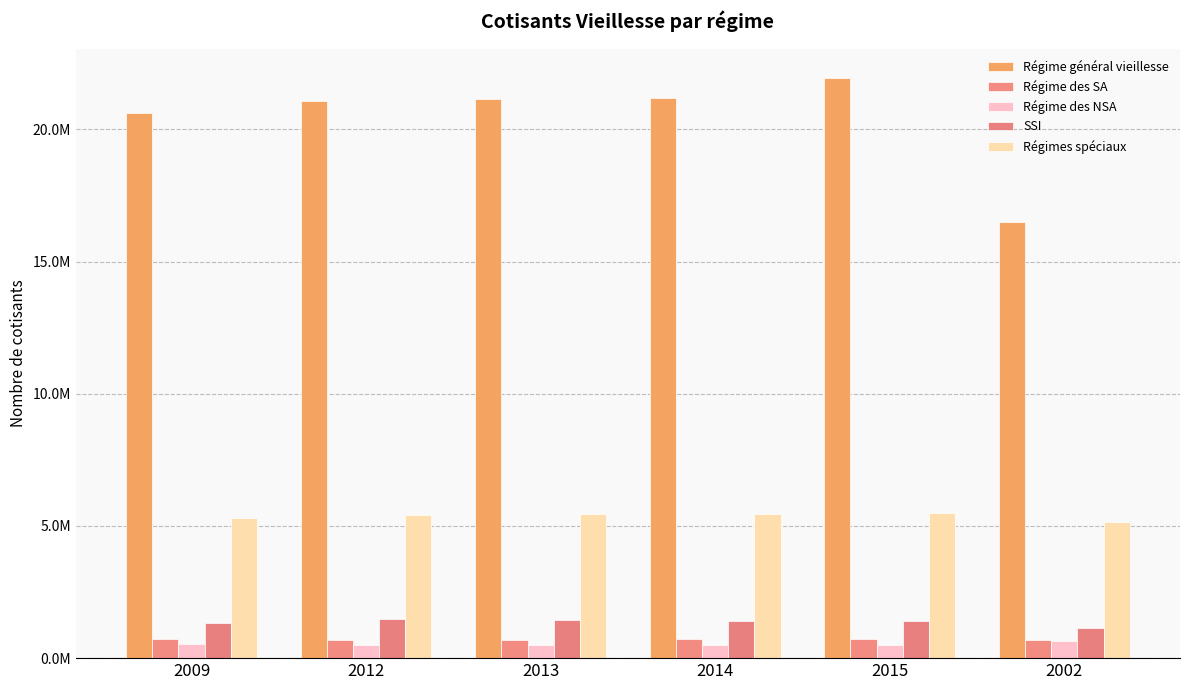

Does the chart contain stacked bars?

No